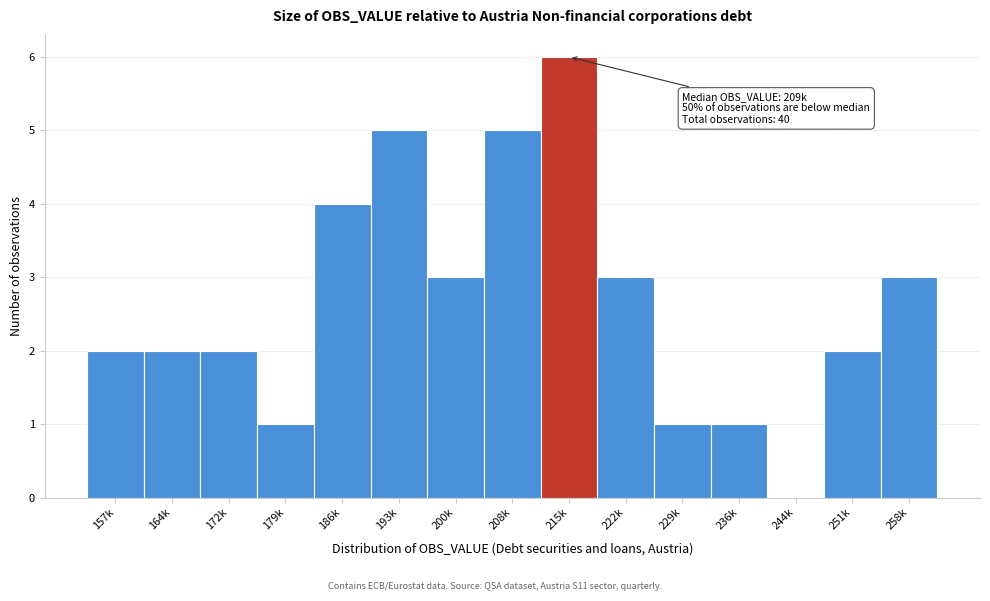

Reading left to right, what are all the values shown in this chart?

157k=2	164k=2	172k=2	179k=1	186k=4	193k=5	200k=3	208k=5	215k=6	222k=3	229k=1	236k=1	244k=0	251k=2	258k=3